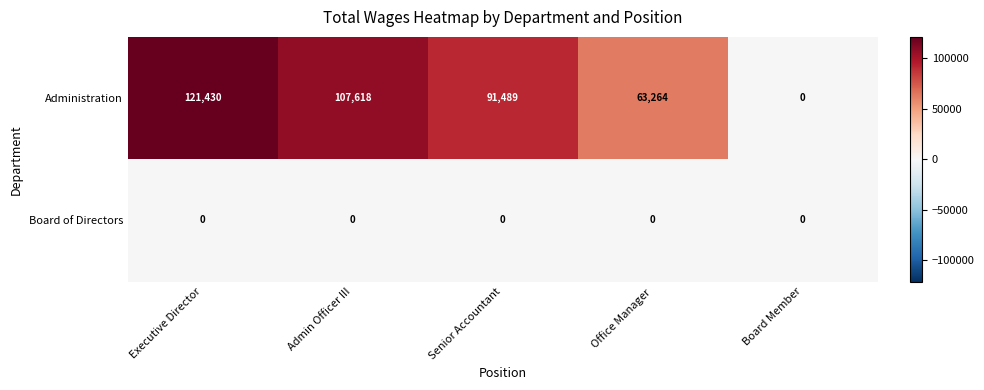

Between Executive Director and Board Member, which series saw the biggest shift?

Administration